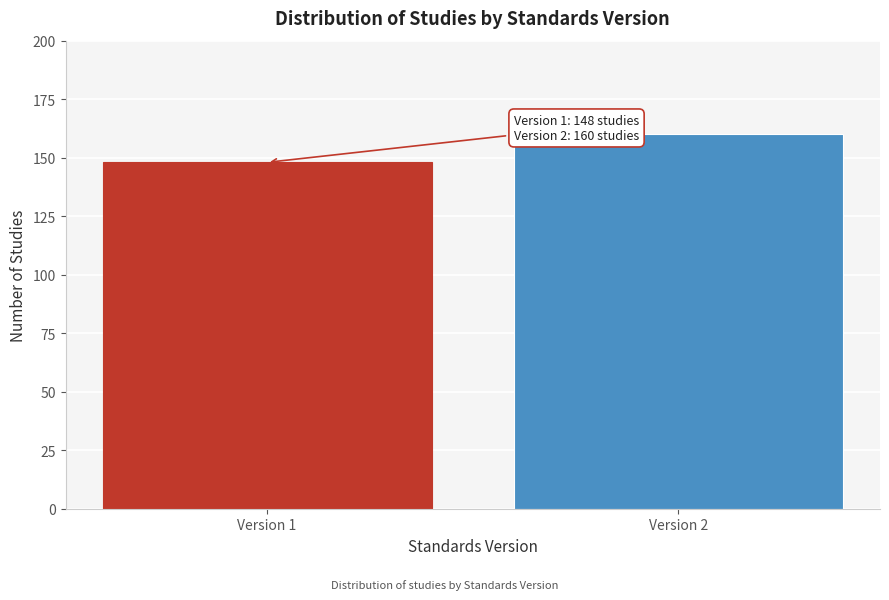

Reading left to right, extract all data points from this chart.

Version 1=148	Version 2=160